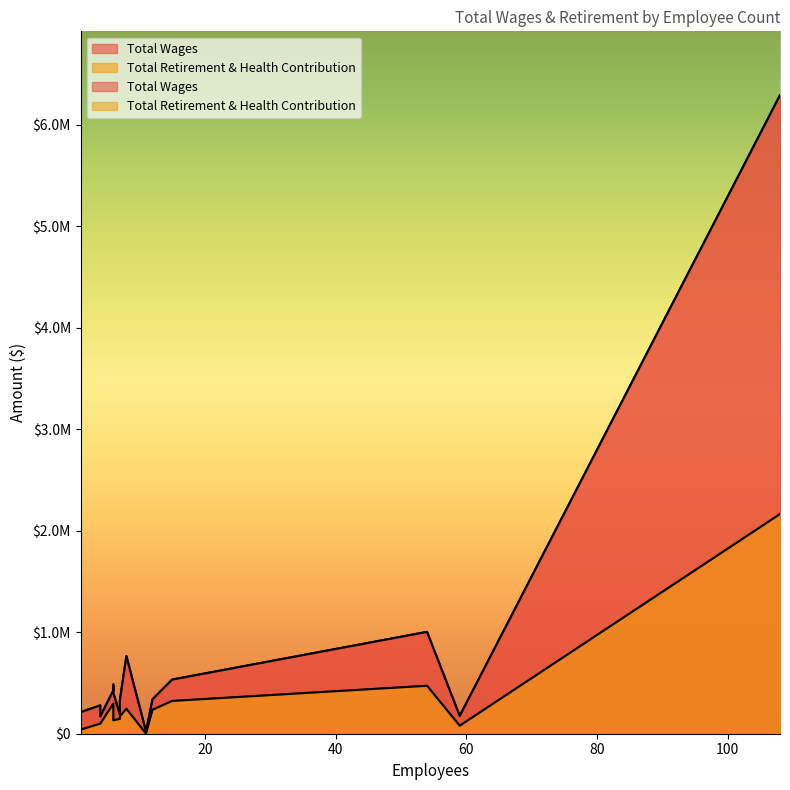

Which series has the widest spread of values?

Total Wages